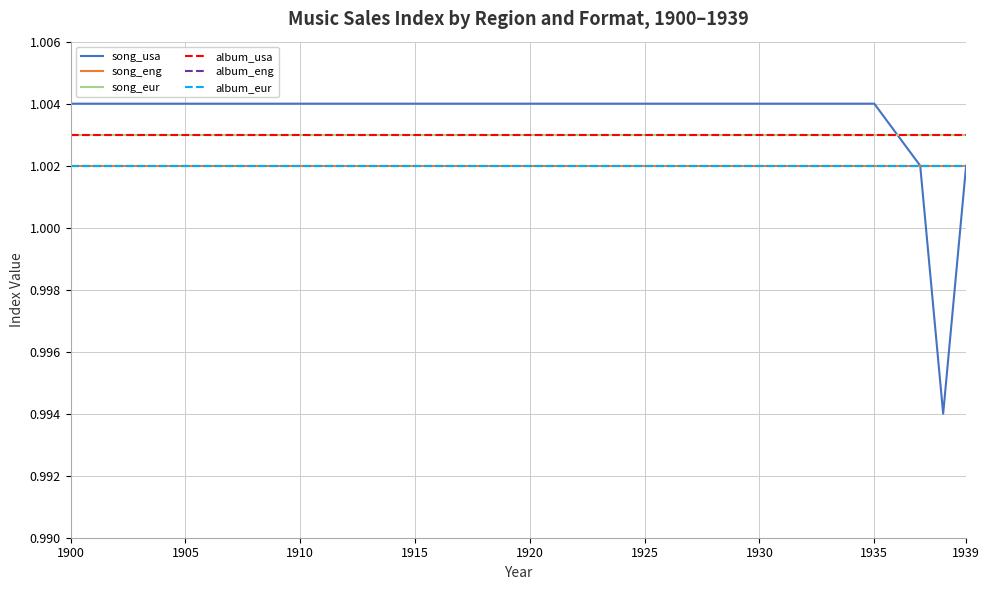

How many lines are shown in the chart?

6